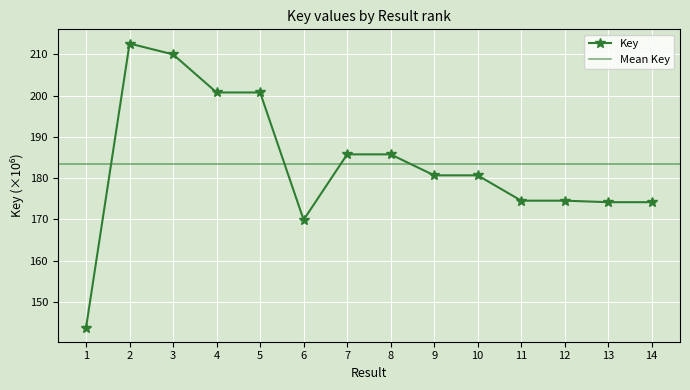

Reading left to right, list all the values displayed in this chart.

1=143.8	2=212.6	3=210.0	4=200.8	5=200.8	6=169.9	7=185.8	8=185.8	9=180.7	10=180.7	11=174.5	12=174.5	13=174.2	14=174.2